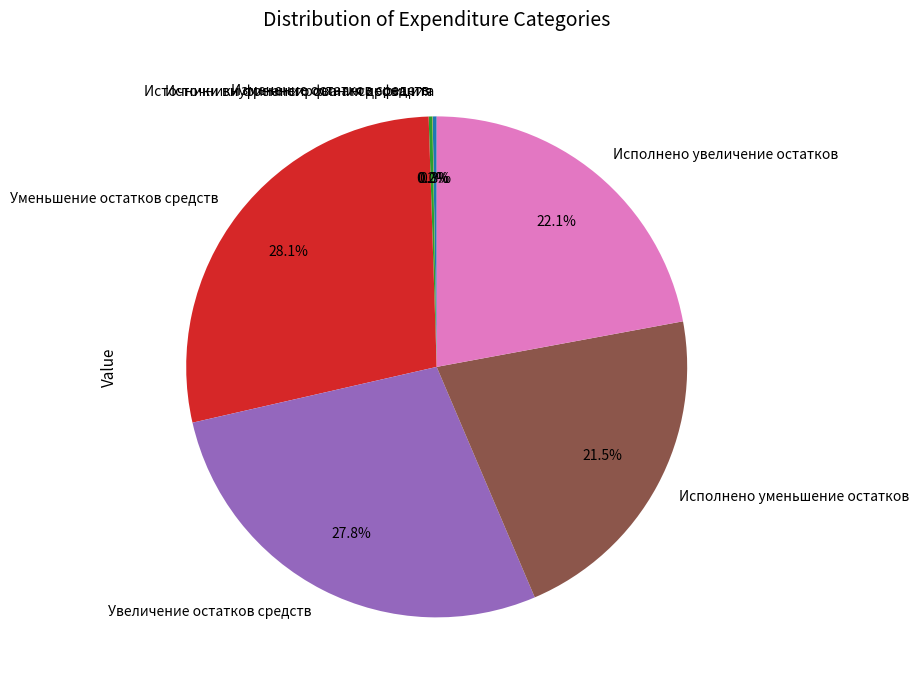

What is the total percentage of Исполнено увеличение остатков and Увеличение остатков средств?

49.9%